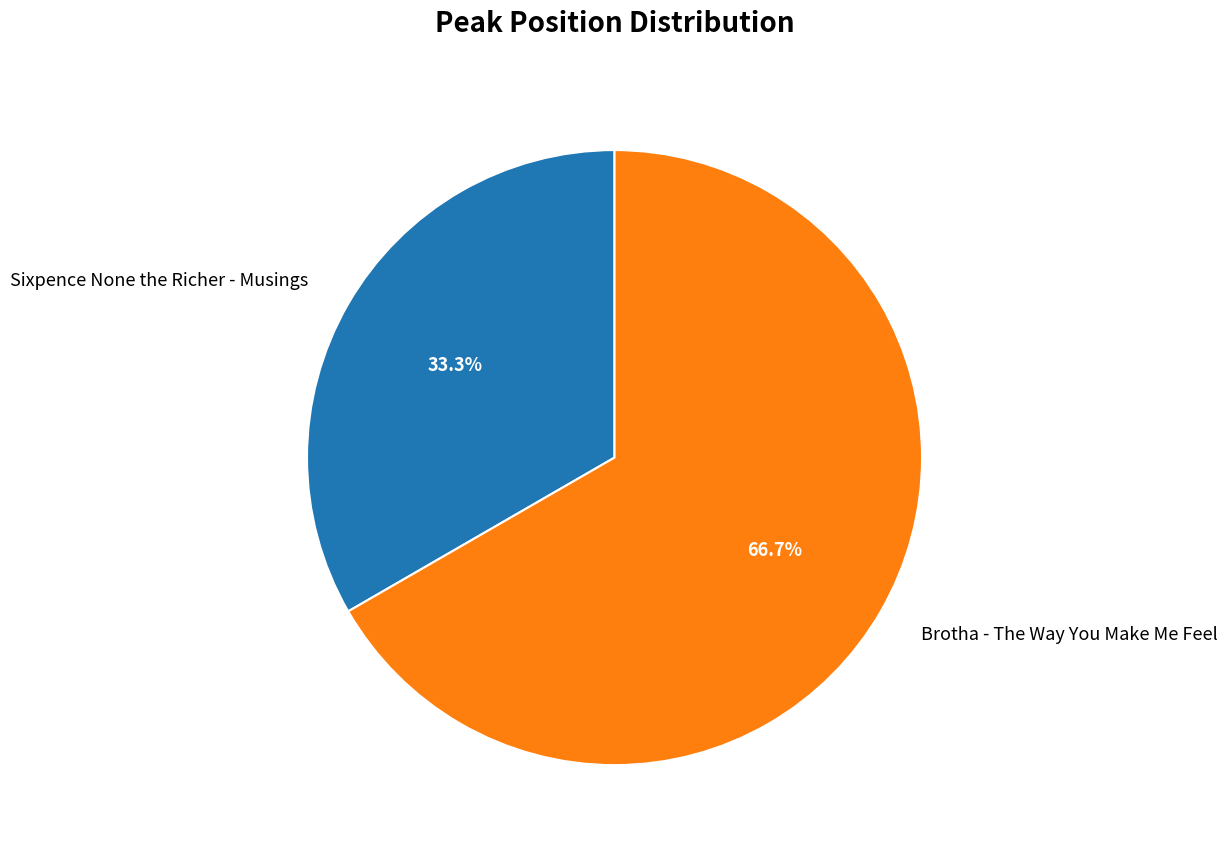

What is the ratio of the value at Sixpence None the Richer - Musings to the value at Brotha - The Way You Make Me Feel?

0.5